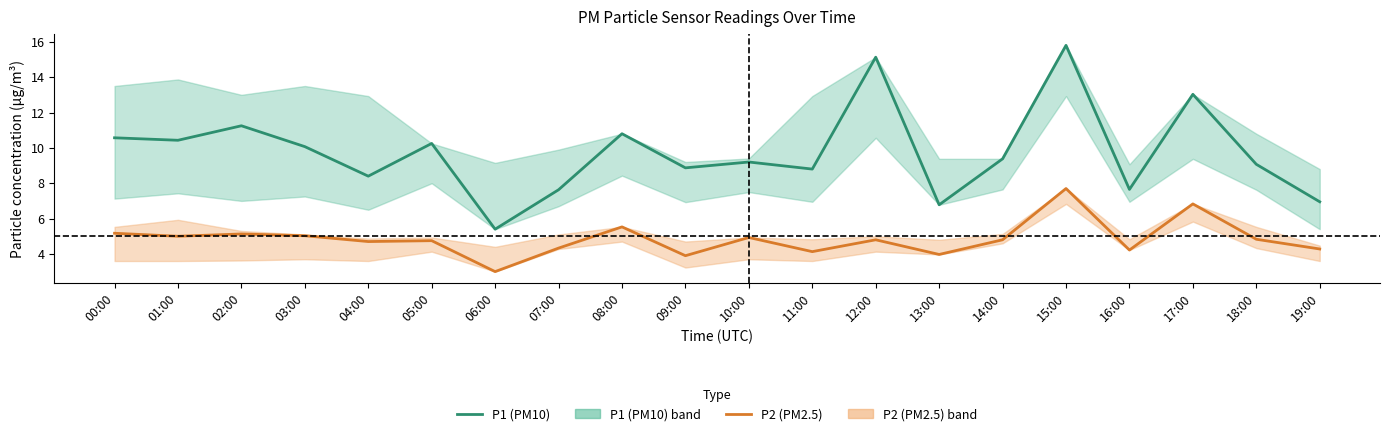

Rank the series at 02:00 from lowest to highest value.

P2 (PM2.5), P1 (PM10)